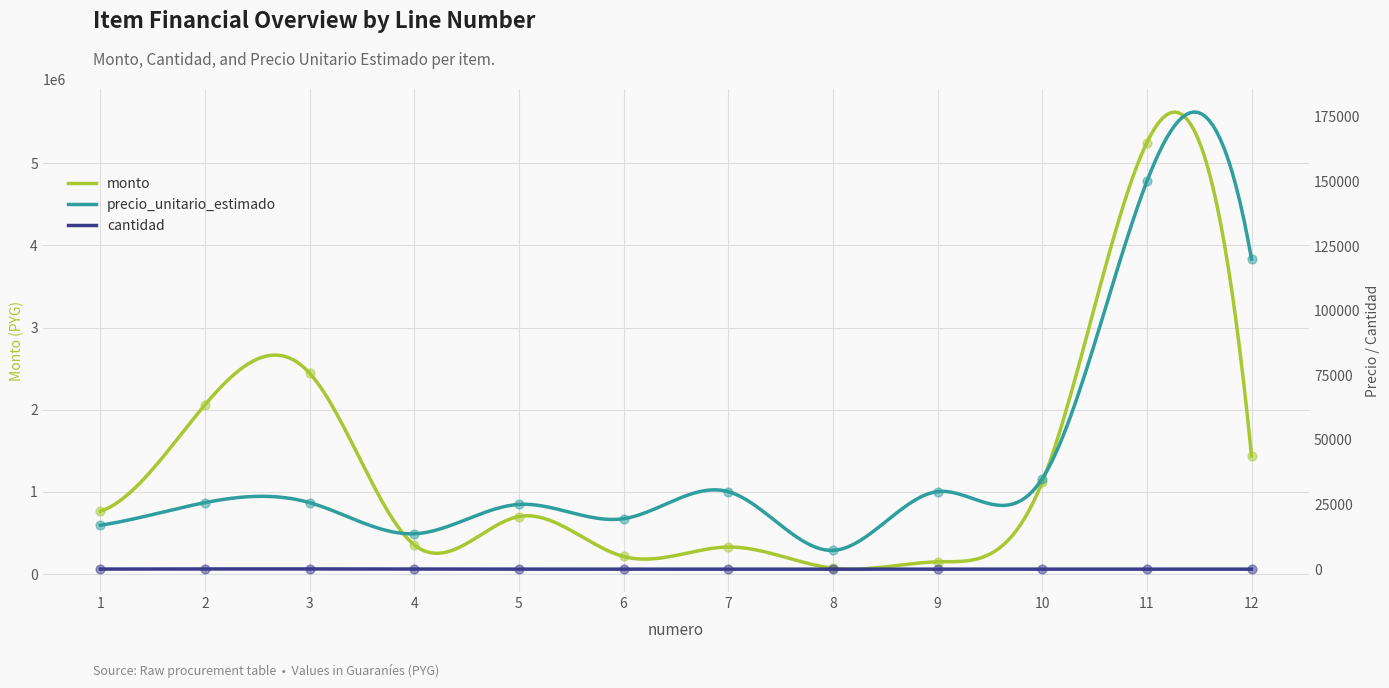

Which series has the largest total across all categories?

monto